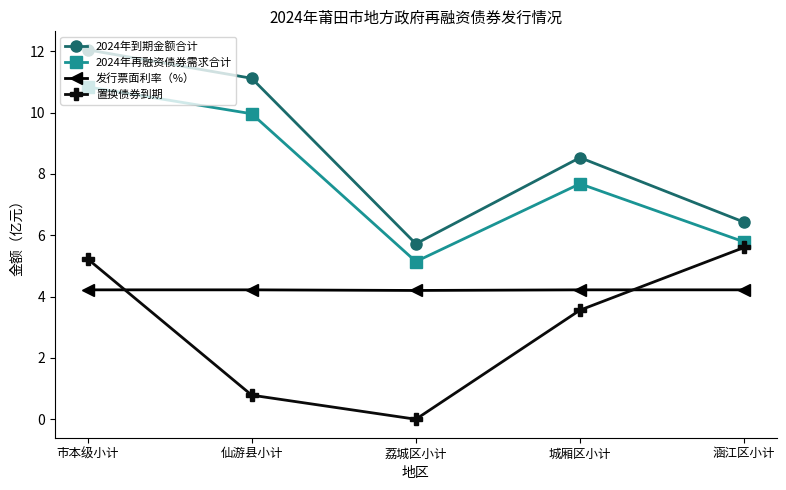

How many lines are shown in the chart?

4